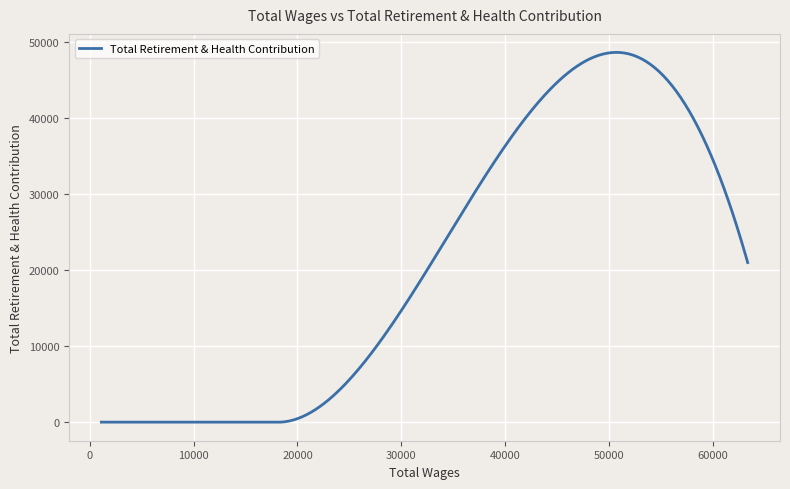

What is the difference between the maximum and minimum values?

48671.2